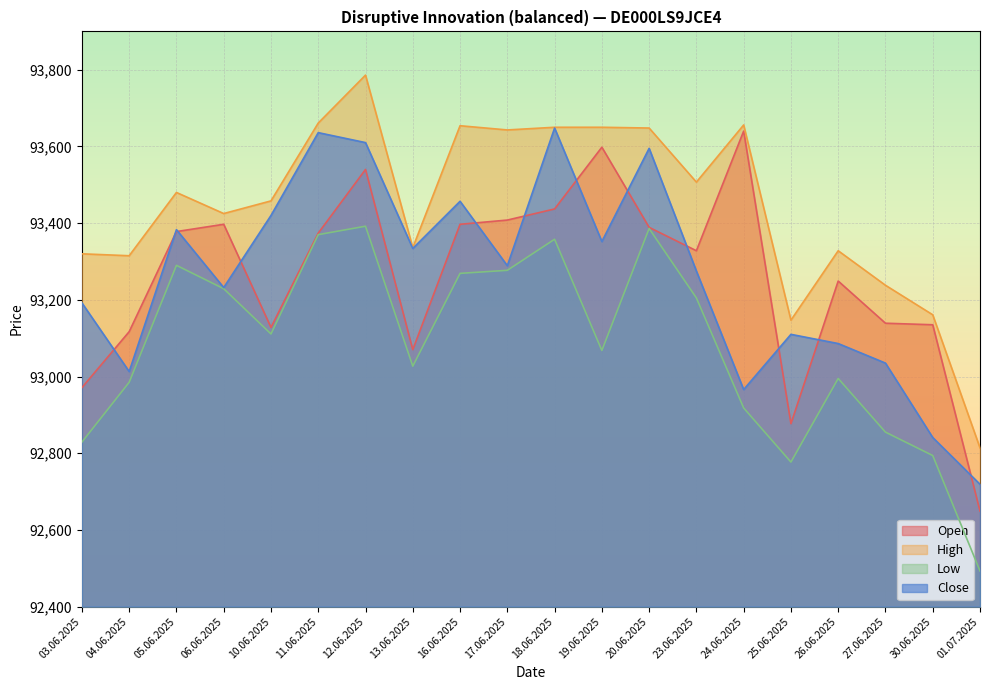

Rank the categories by Close value from lowest to highest.

01.07.2025, 30.06.2025, 24.06.2025, 04.06.2025, 27.06.2025, 26.06.2025, 25.06.2025, 03.06.2025, 06.06.2025, 23.06.2025, 17.06.2025, 13.06.2025, 19.06.2025, 05.06.2025, 10.06.2025, 16.06.2025, 20.06.2025, 12.06.2025, 11.06.2025, 18.06.2025